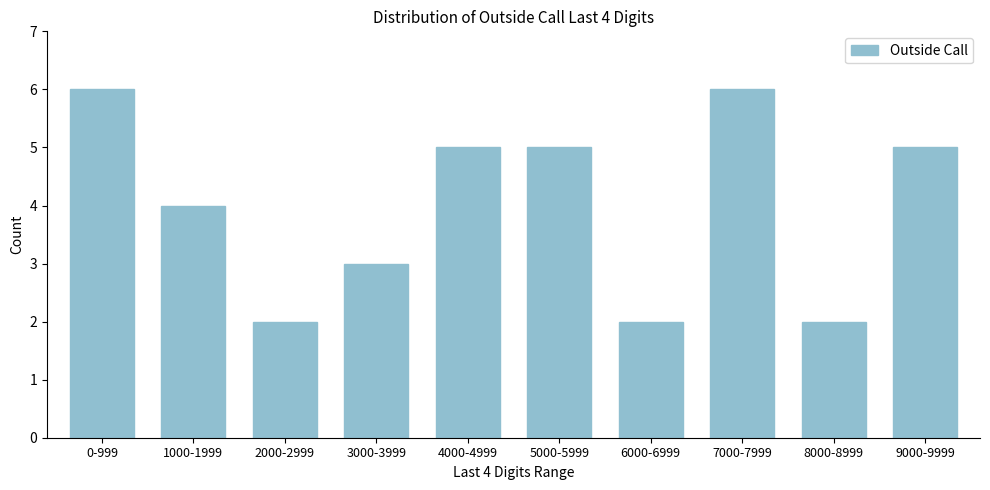

Reading left to right, list all the values displayed in this chart.

0-999=6	1000-1999=4	2000-2999=2	3000-3999=3	4000-4999=5	5000-5999=5	6000-6999=2	7000-7999=6	8000-8999=2	9000-9999=5